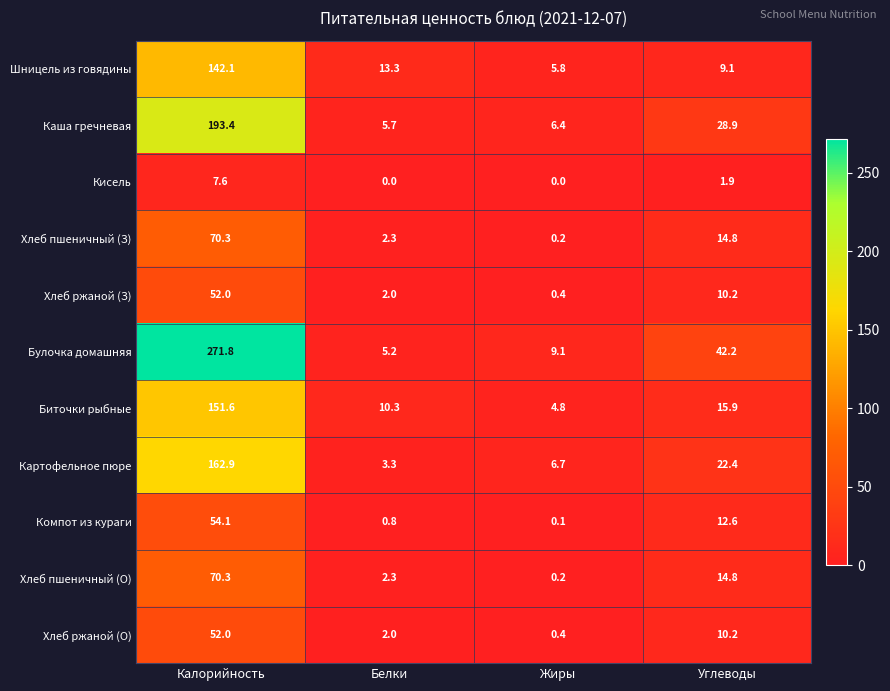

What is the sum of the Каша гречневая values at Углеводы and Калорийность?

222.3